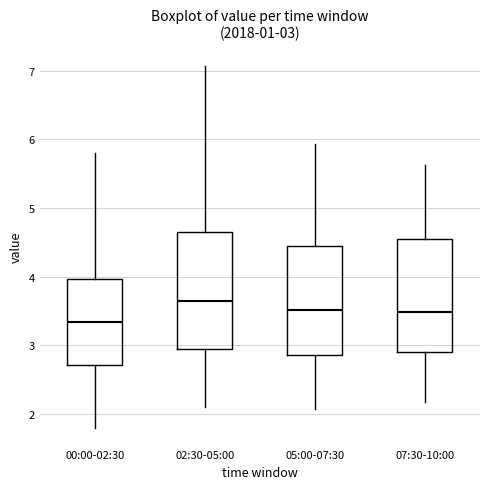

Which box has the highest median line?

02:30-05:00